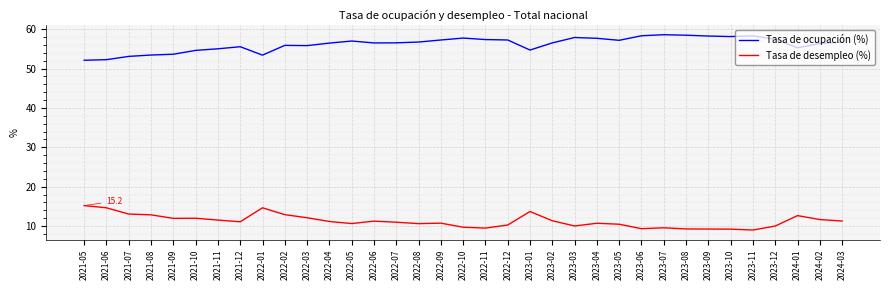

True or false: Tasa de desempleo (%) and Tasa de ocupación (%) intersect in this chart.

False